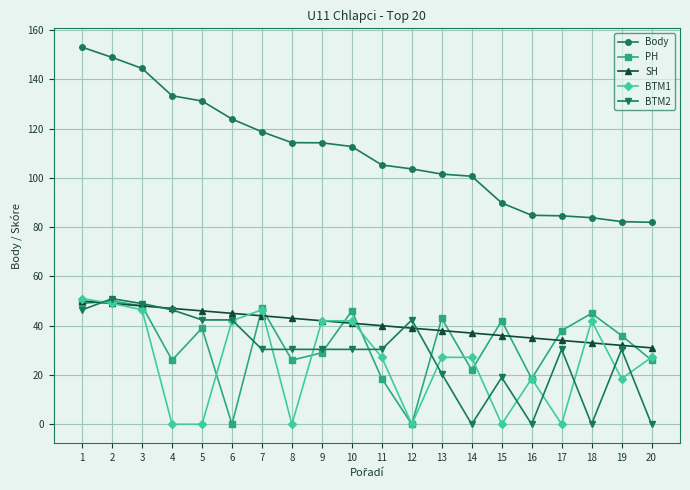

Is it true that SH equals 24.7 at 13?

False